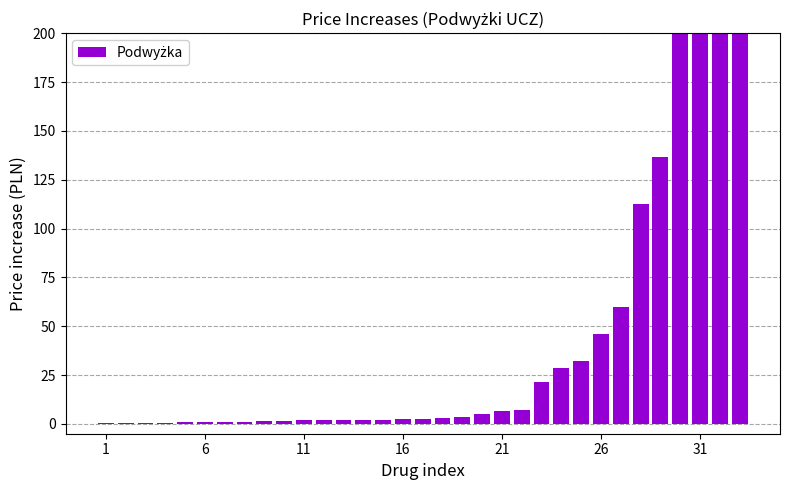

Which label corresponds to the smallest value in the chart?

1